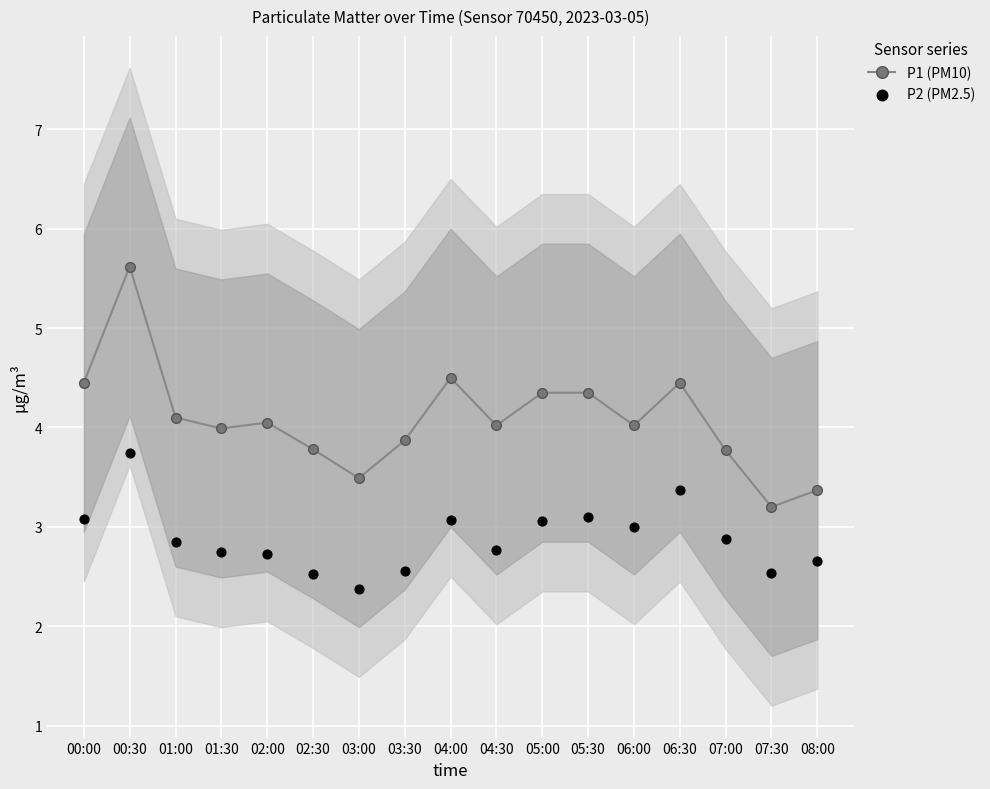

At which category is the sum across all series the highest?

00:30